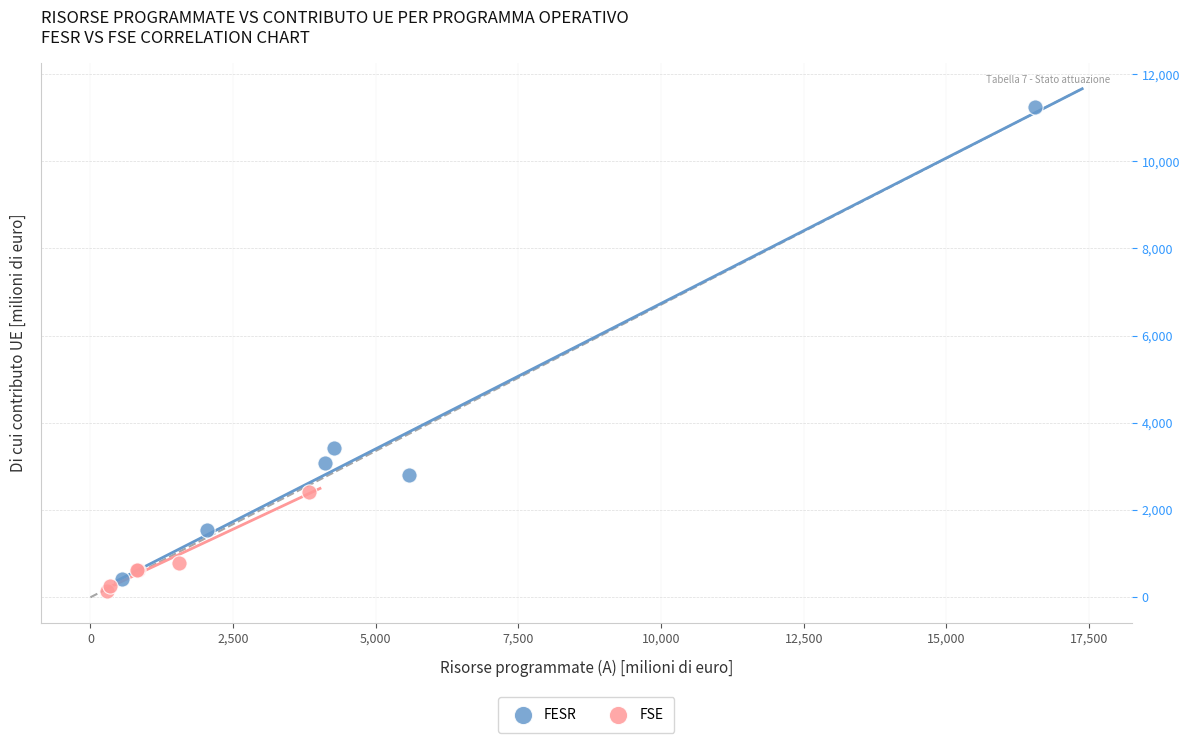

Which series reaches the maximum Y coordinate?

FESR